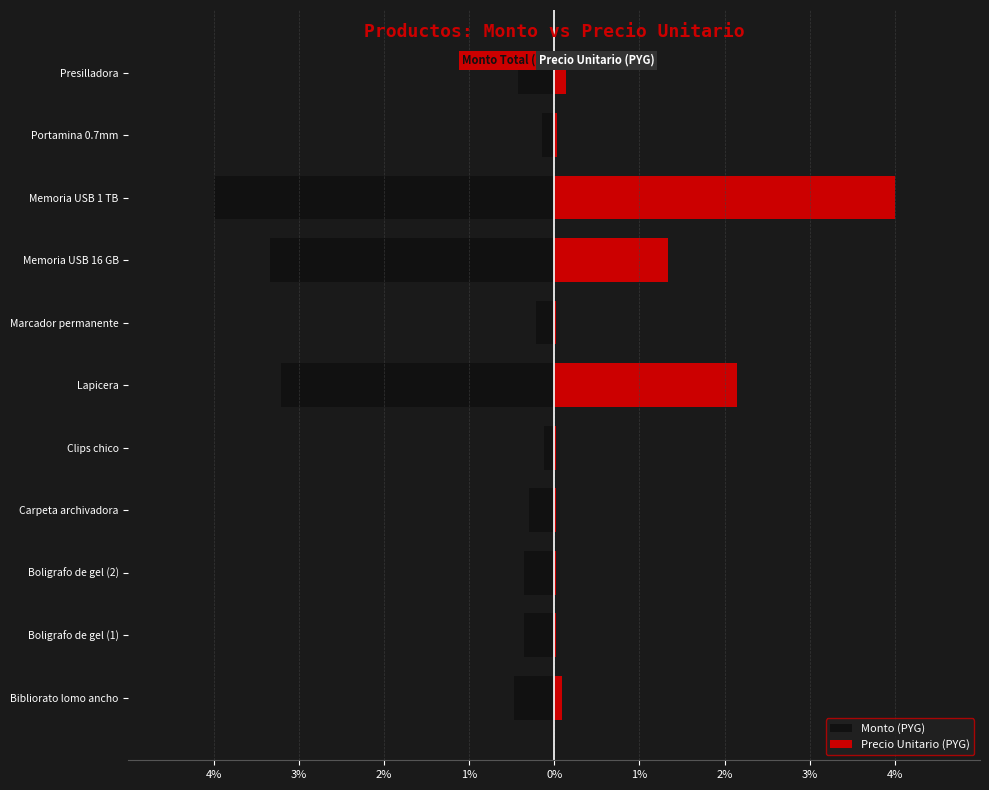

Which series has the largest range (max minus min)?

Precio Unitario (PYG)